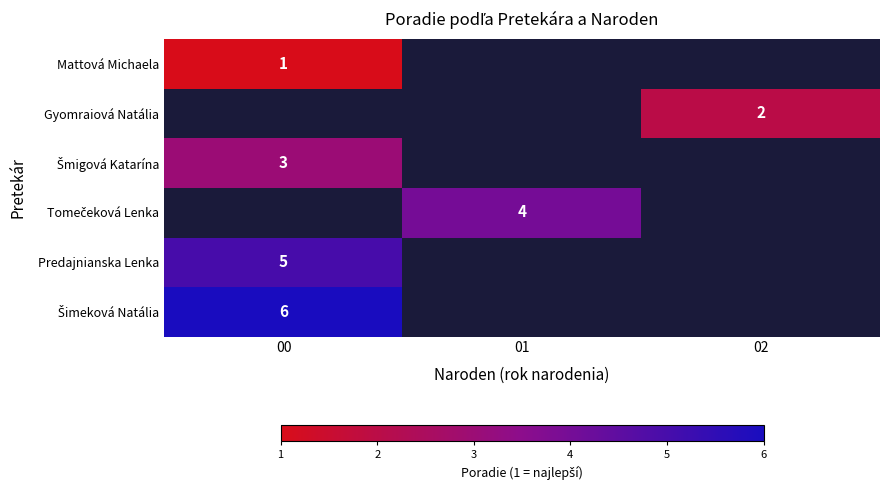

Is it true that Mattová Michaela equals 1 at 00?

True